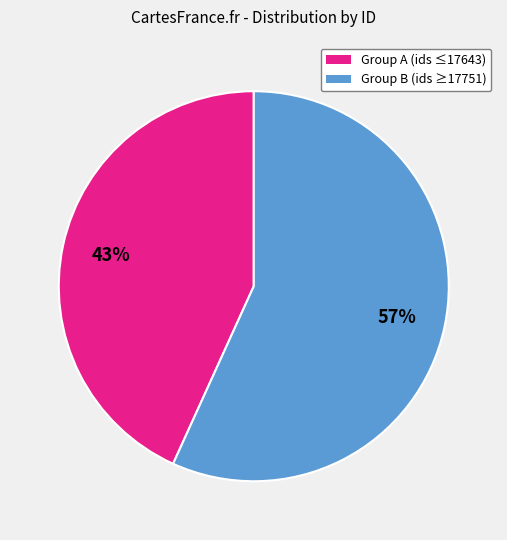

To the nearest percent, what is the difference between the largest and smallest slice percentages?

14%